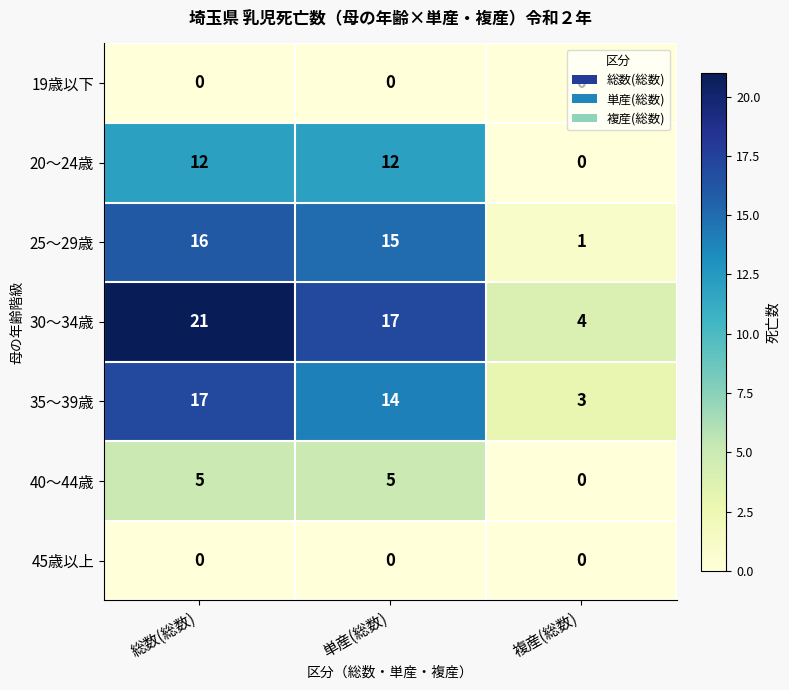

The value of 30～34歳 at 複産(総数) is 6. True or false?

False